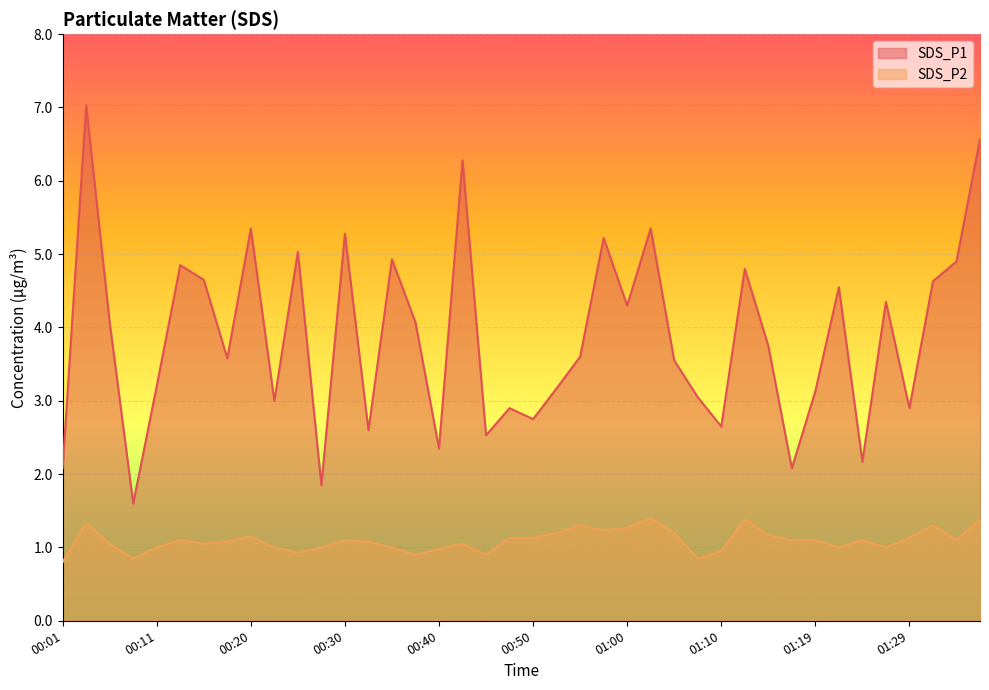

What is the label of the 35th point from the left?

01:24